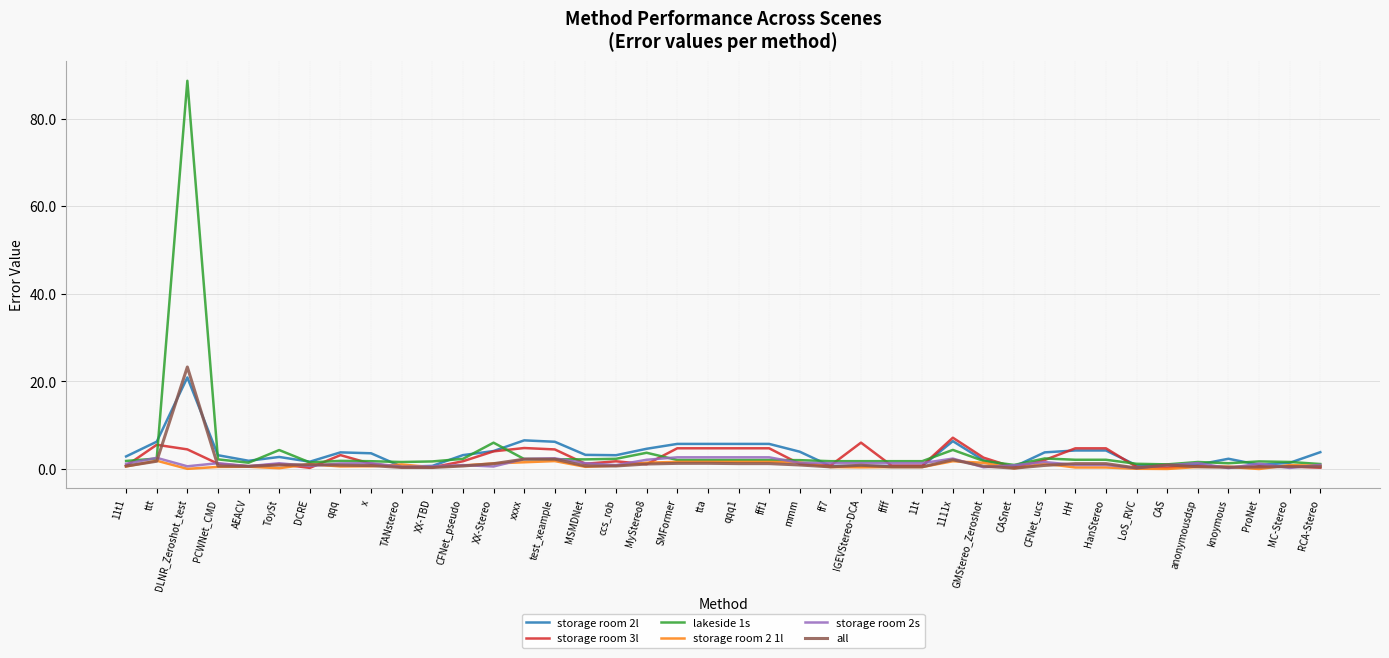

Which series has the widest spread of values?

lakeside 1s